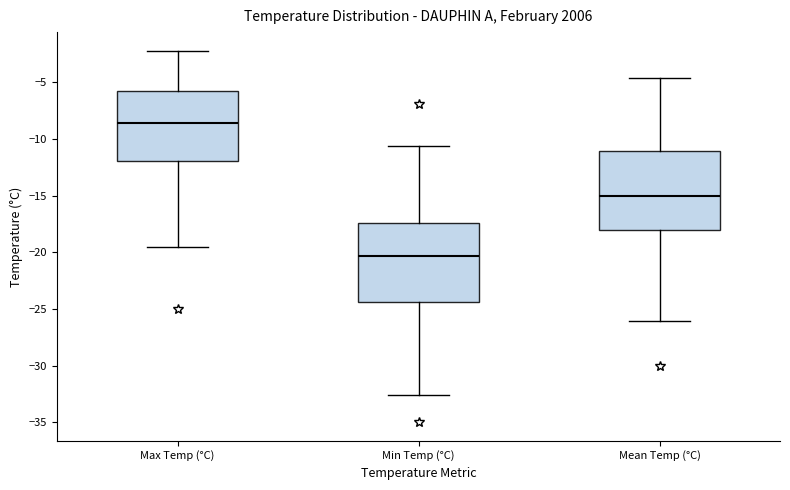

Which box's median line is the lowest?

Min Temp (°C)